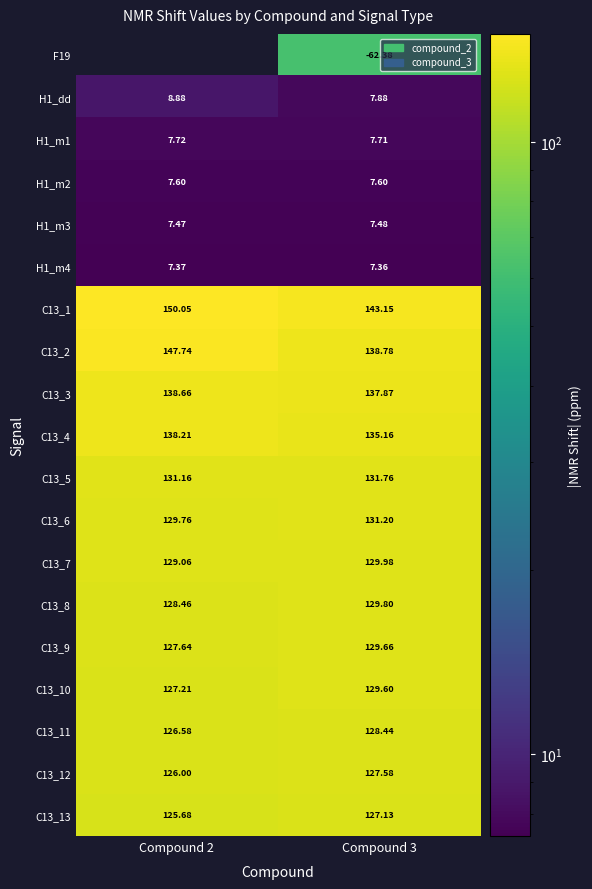

What is the difference between the maximum and minimum values in the H1_dd series?

1.0